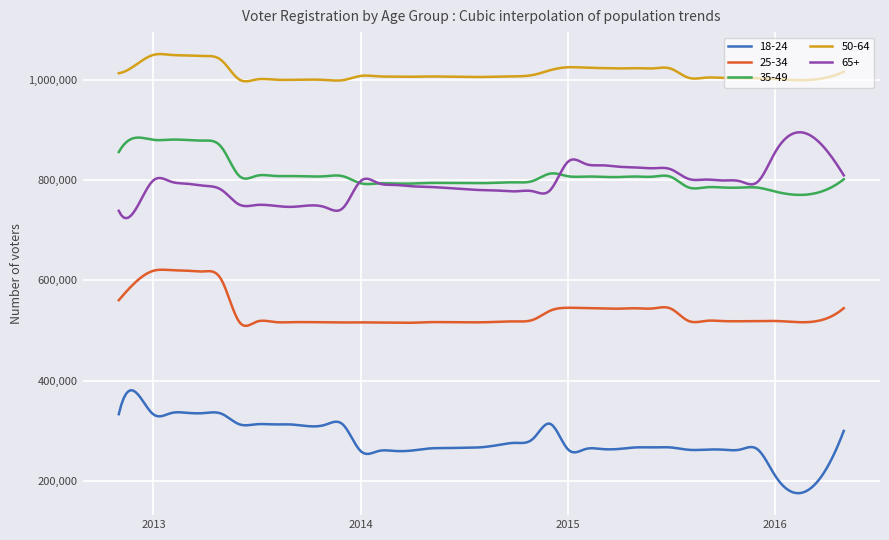

What is the minimum value for 50-64?

996999.9